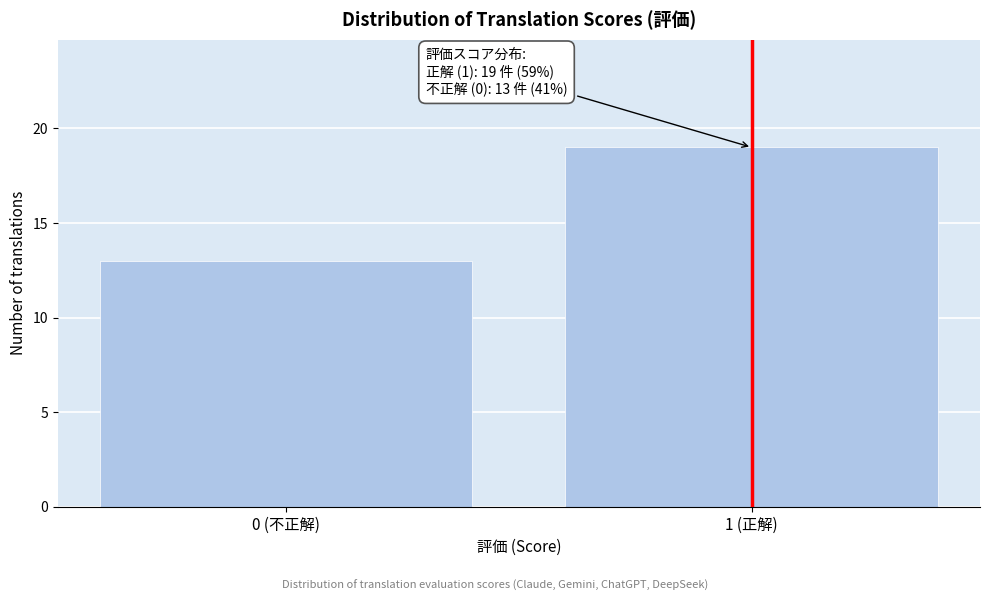

Reading left to right, what are all the values shown in this chart?

13	19